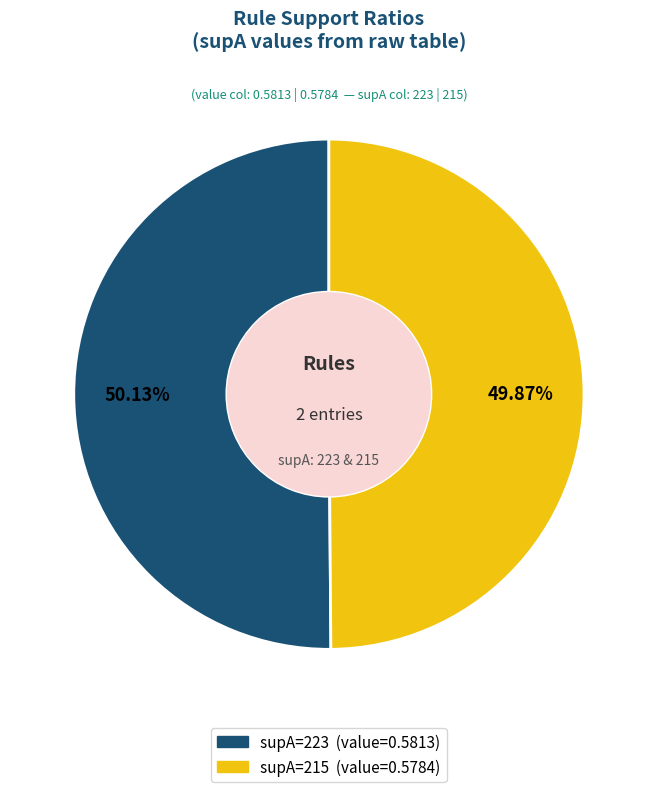

How many segments does this pie chart have?

2